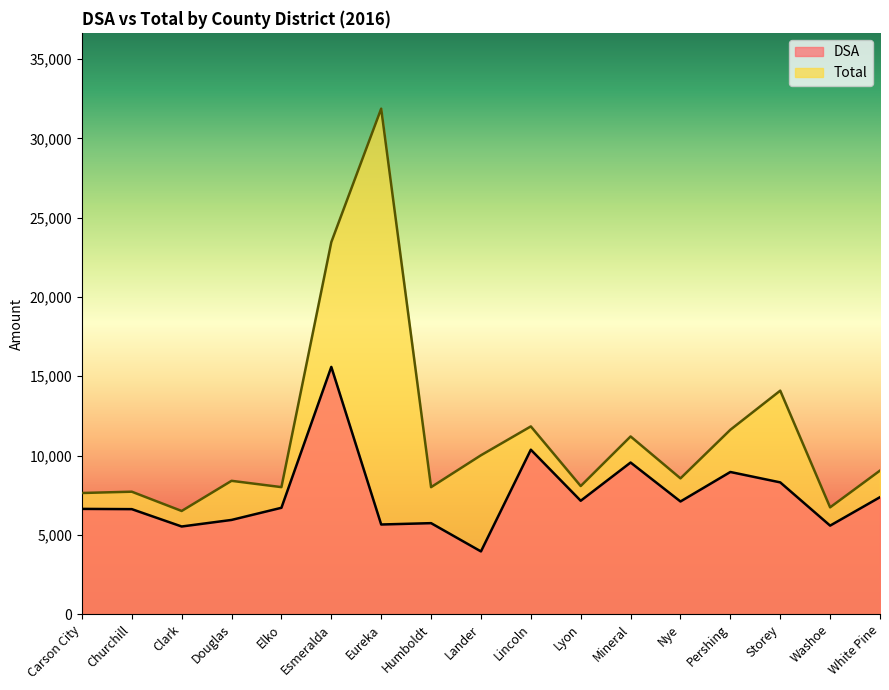

Is the value of Total at Lander greater than the value of DSA at Washoe?

Yes